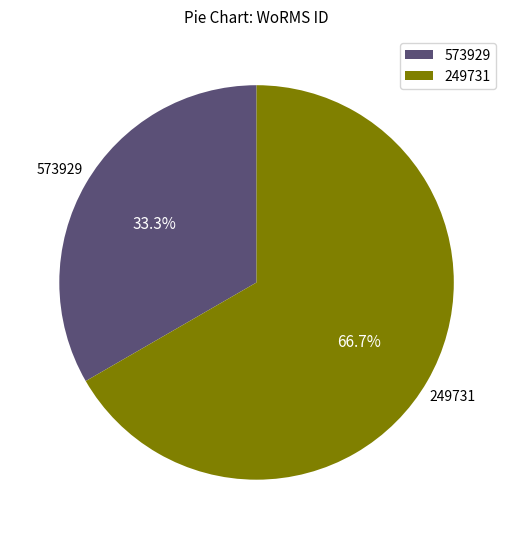

Rank the categories by value from highest to lowest.

249731, 573929